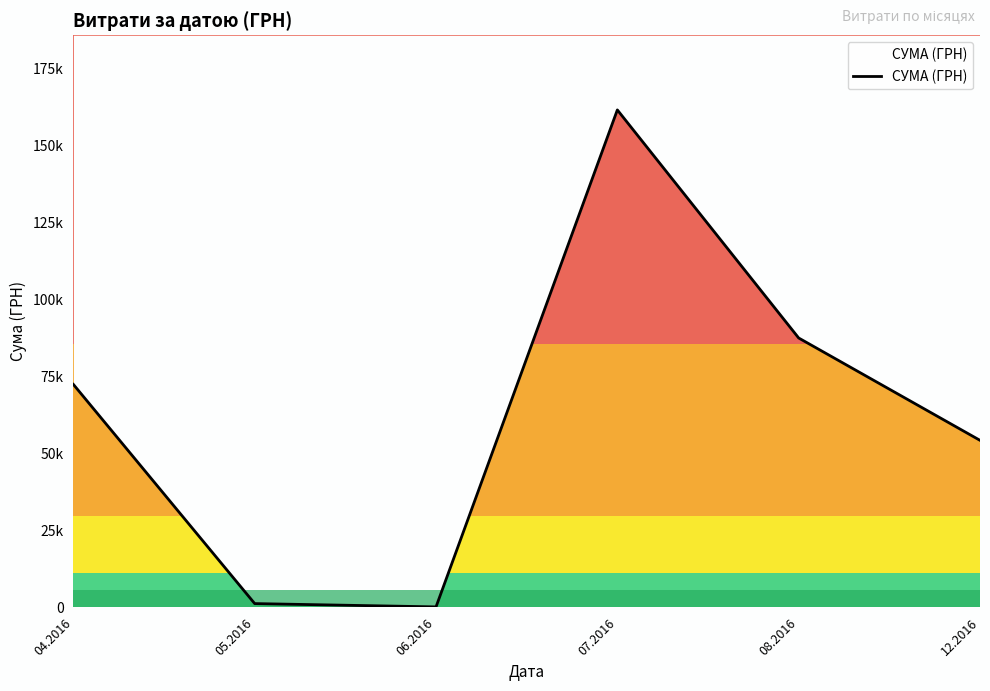

Where does the data first go above 72406?

04.2016